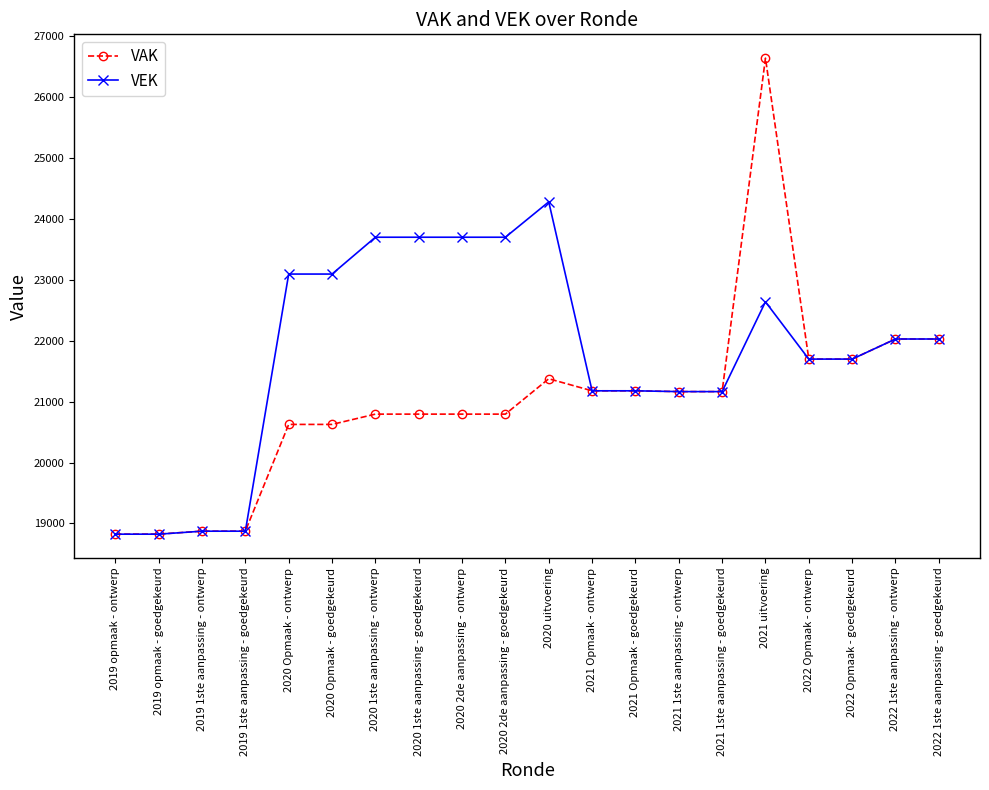

What is the sum of the VAK values at 2020 Opmaak - goedgekeurd and 2021 1ste aanpassing - ontwerp?

41793